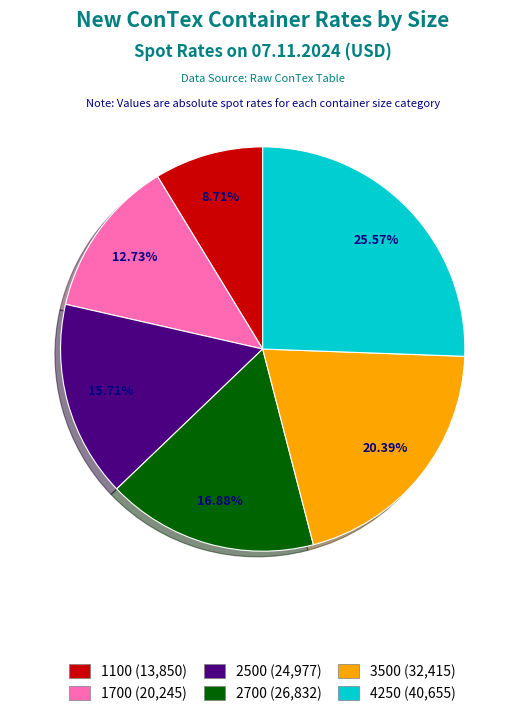

What is the smallest slice in the pie chart?

1100